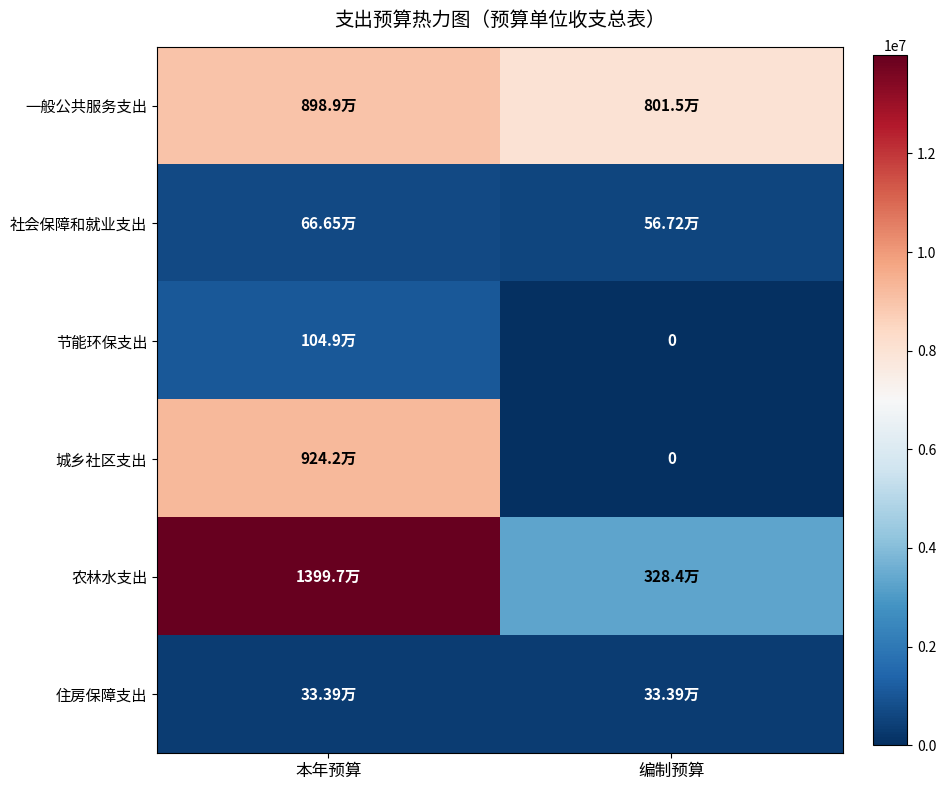

At which label does 一般公共服务支出 first exceed 8988900?

本年预算